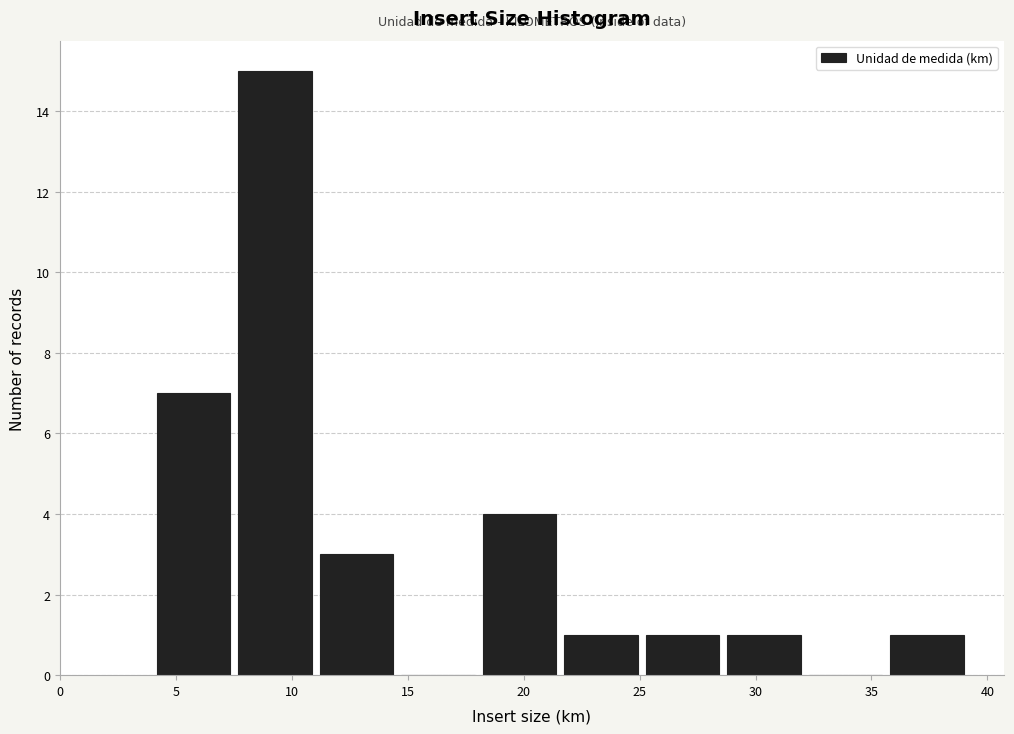

Which range on the x-axis has the tallest bar?

7.5 to 11.0